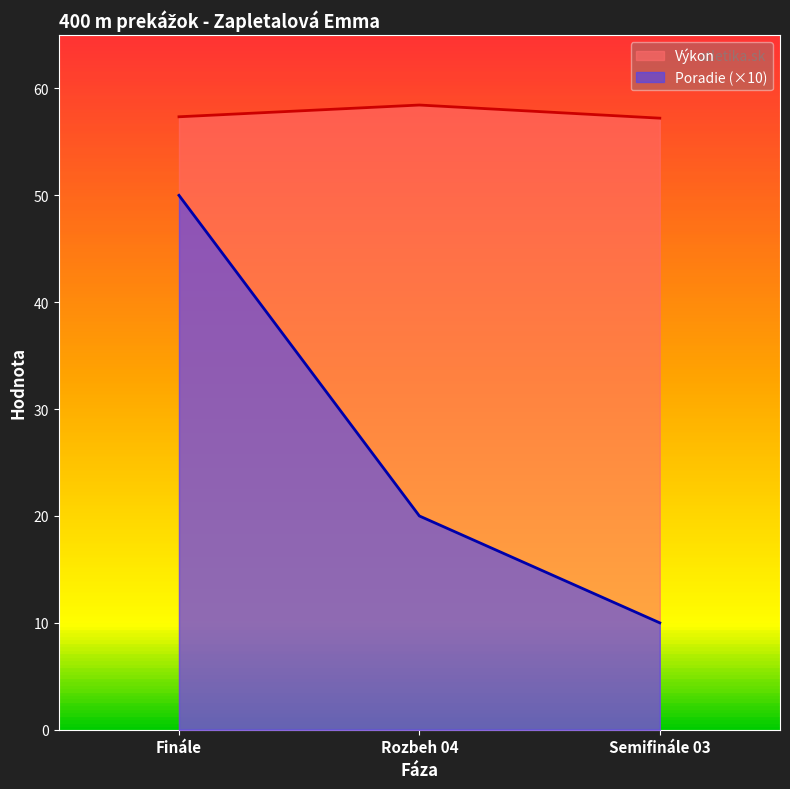

Count the number of categories in the chart.

3